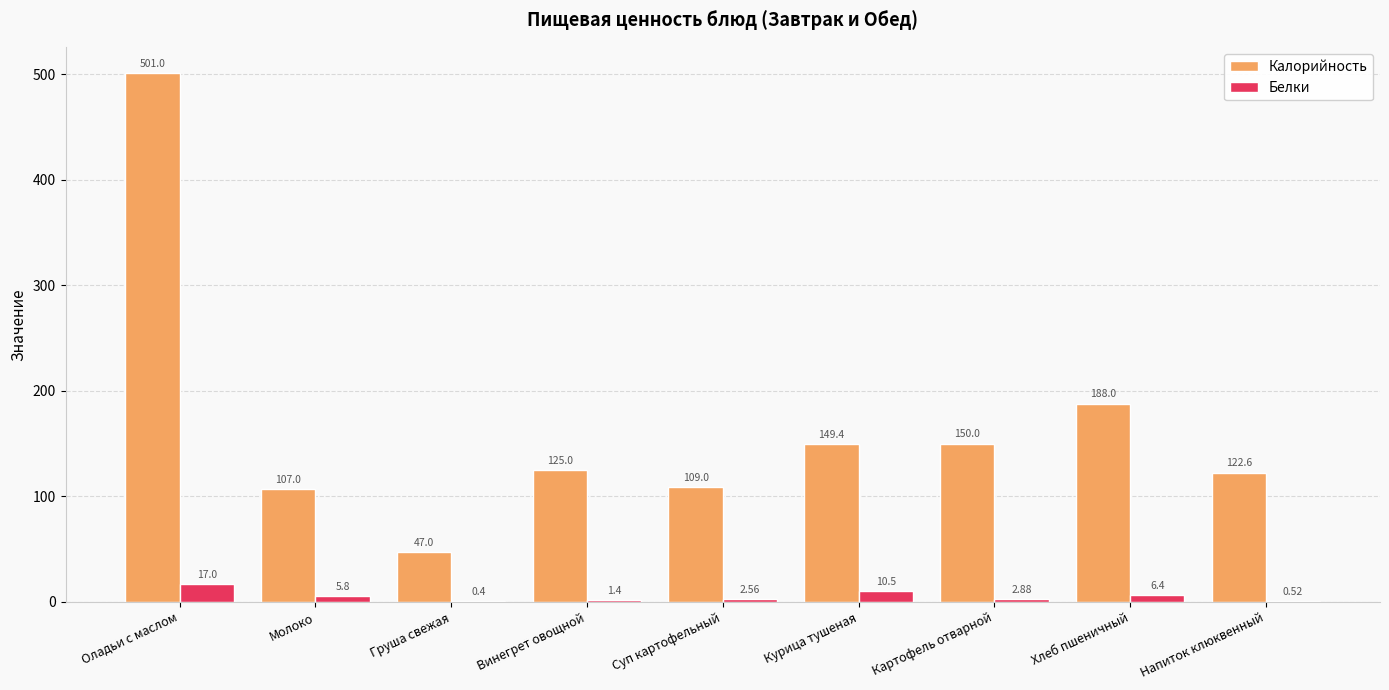

Where is Белки nearest to the value 8?

Хлеб пшеничный